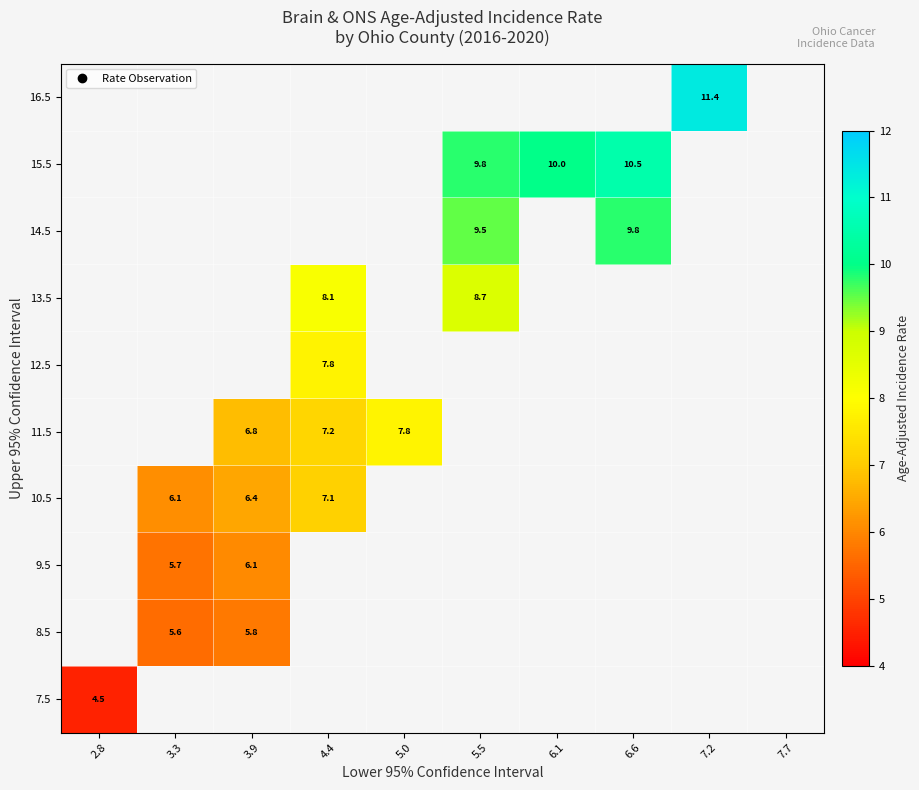

At how many categories does at least one series exceed 8?

5